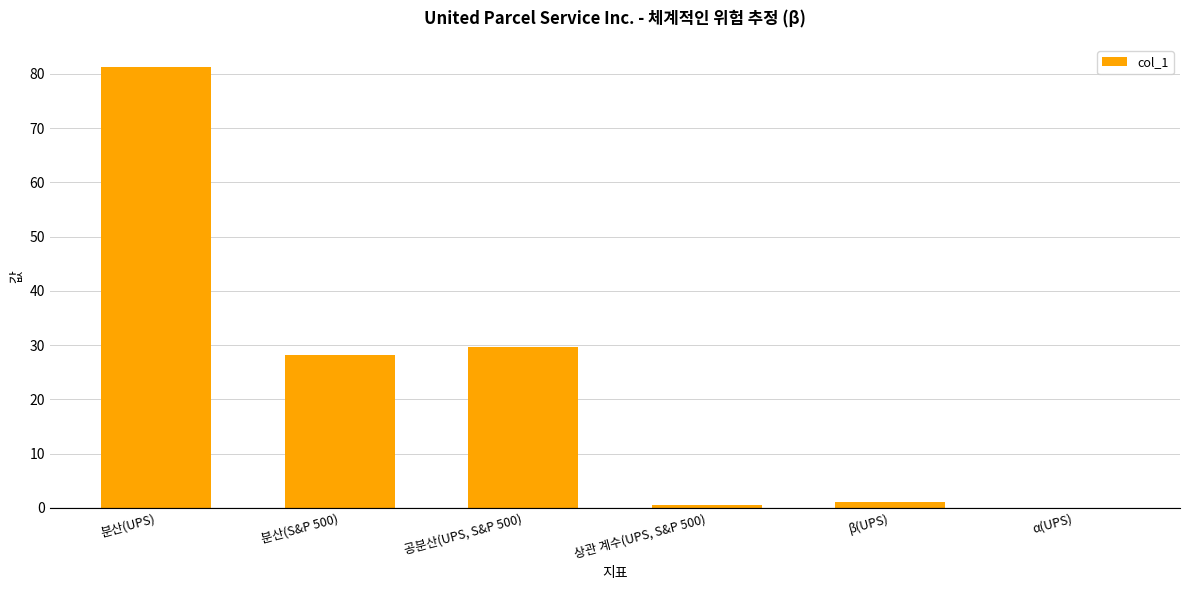

Which has a higher value, 분산(S&P 500) or β(UPS)?

분산(S&P 500)